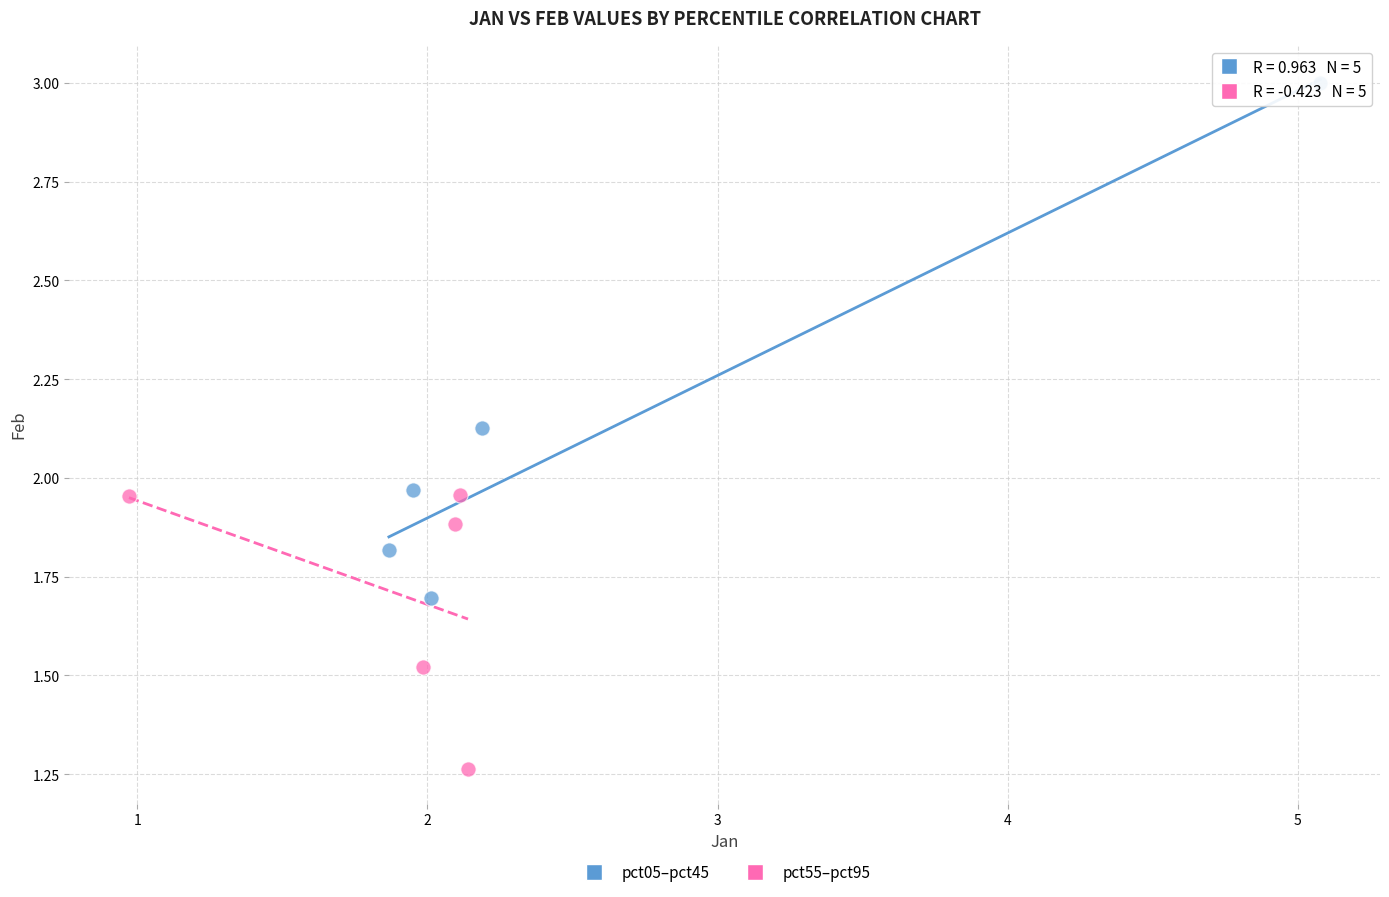

Which series contains the highest Y value?

pct05–pct45